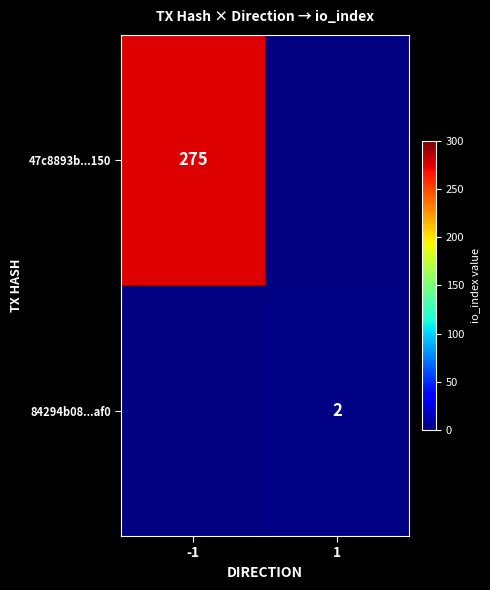

True or false: 47c8893b...150 has a value of 275 at -1.

True